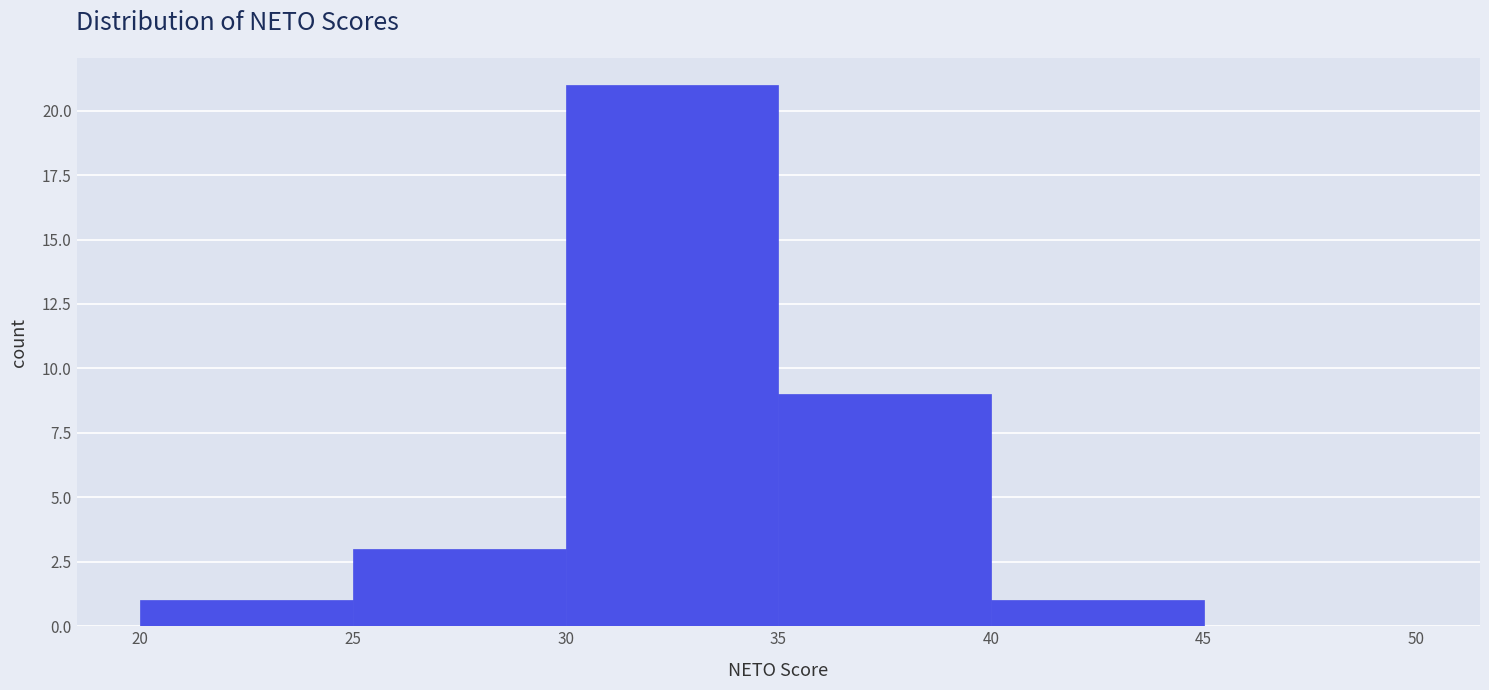

How tall is the bar that spans 35 to 40 on the x-axis? The values are not printed on the chart, so give them approximately, as read against the axis.

9